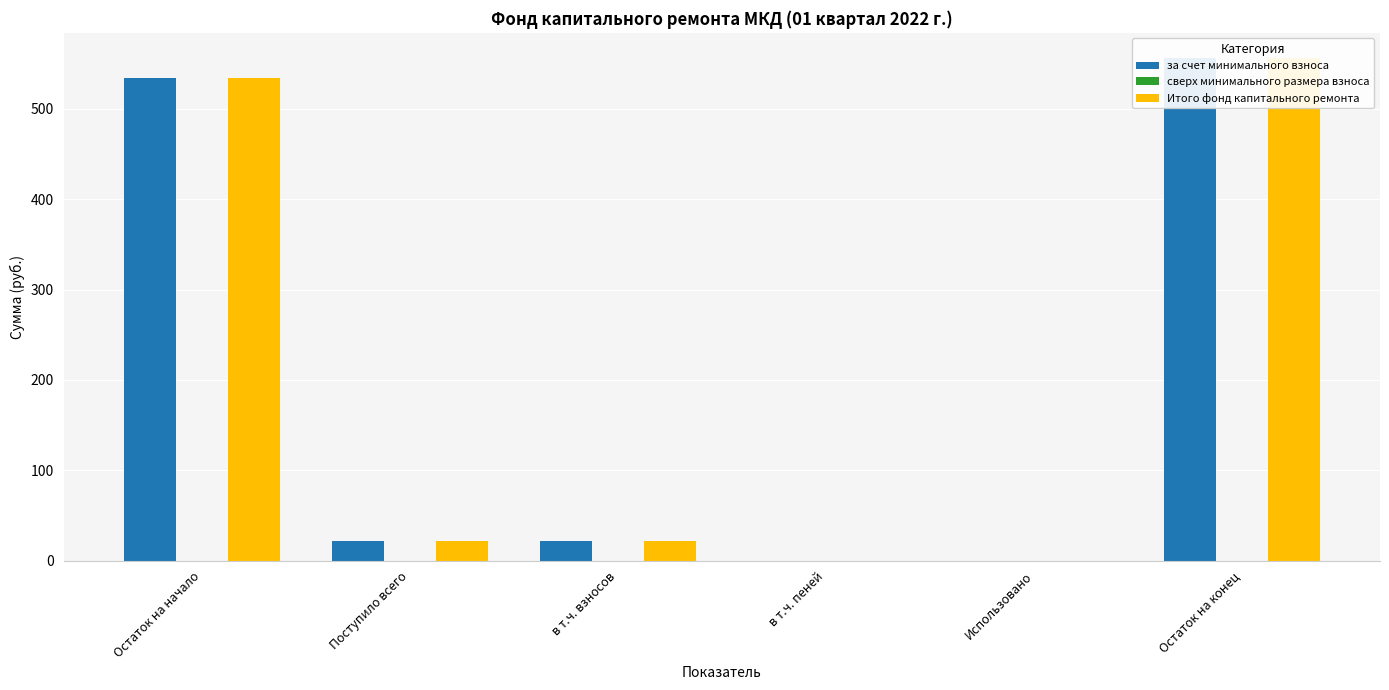

What is the label of the 1st bar from the left?

Остаток на начало